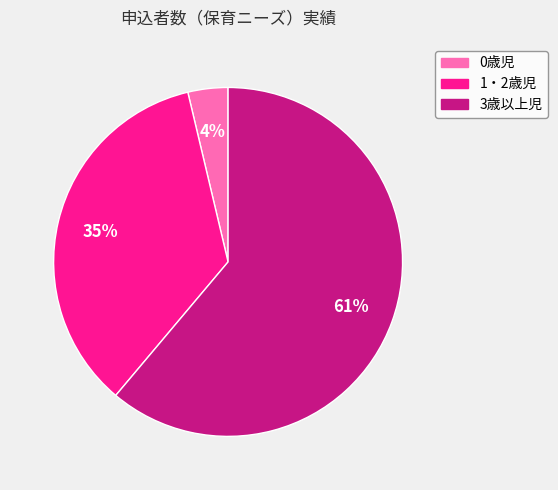

How many segments does this pie chart have?

3